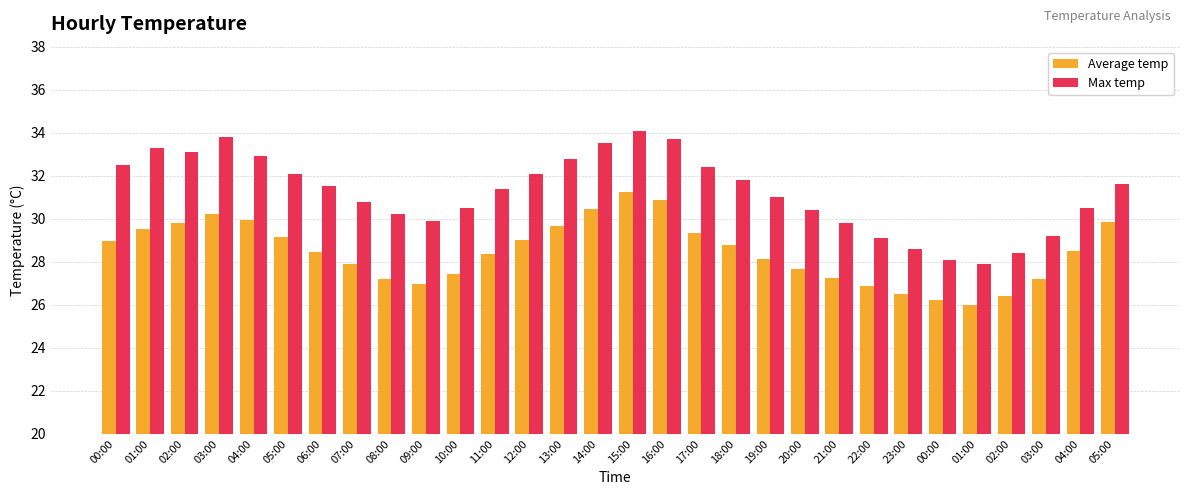

Which series has the largest range (max minus min)?

Max temp